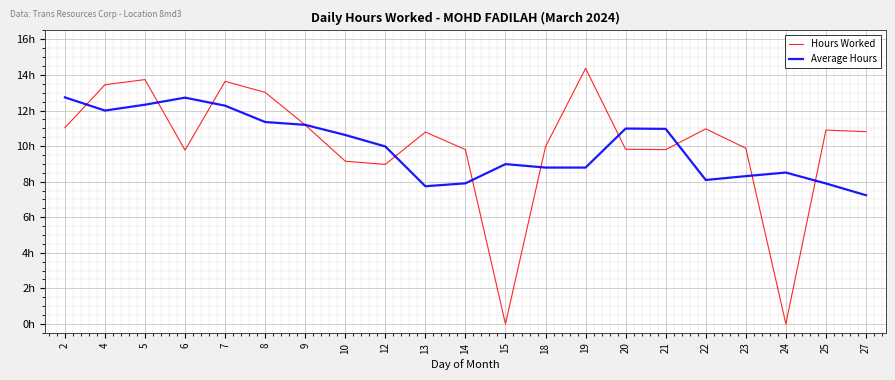

In Average Hours, how many points are lower than both neighbors (excluding endpoints)?

3